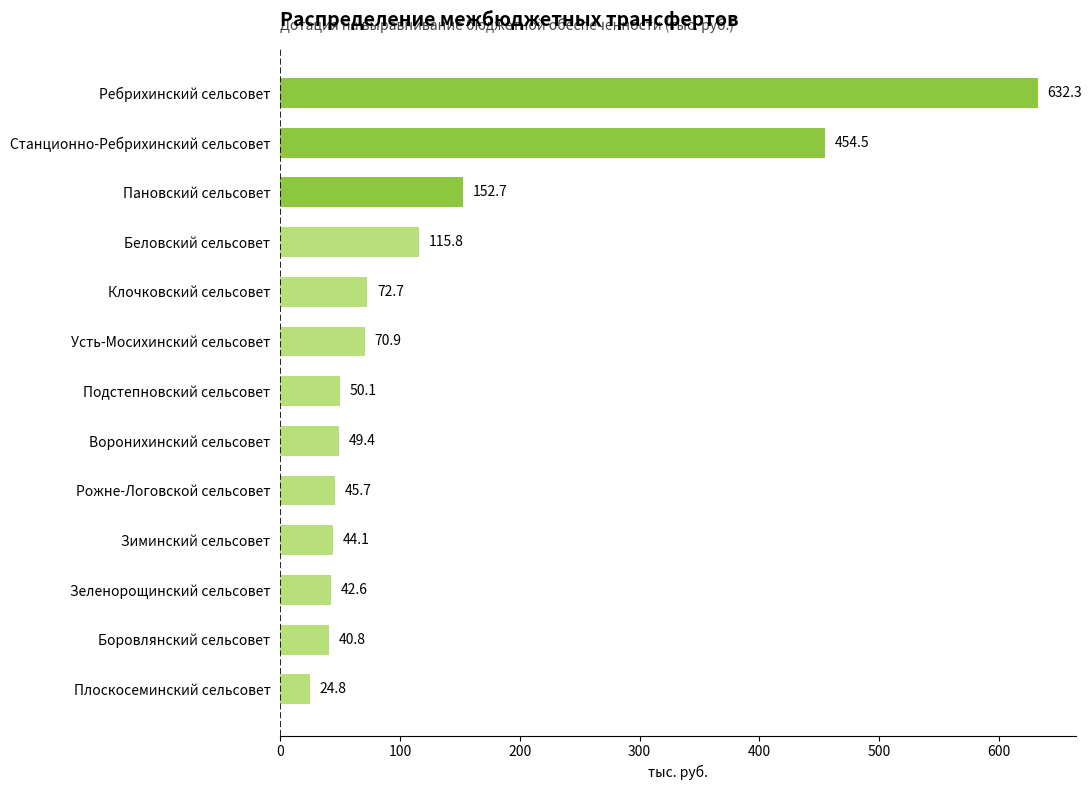

What is the sum of all values?

1796.4